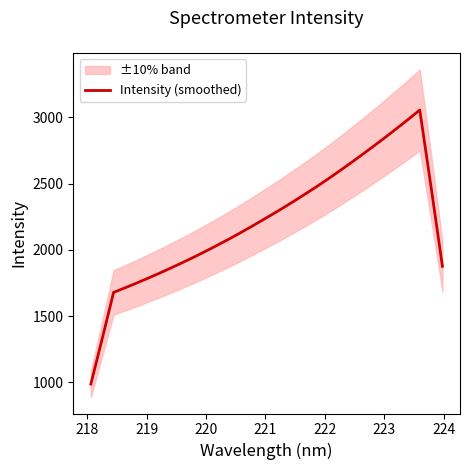

What is the minimum value for Intensity (smoothed)?

986.8